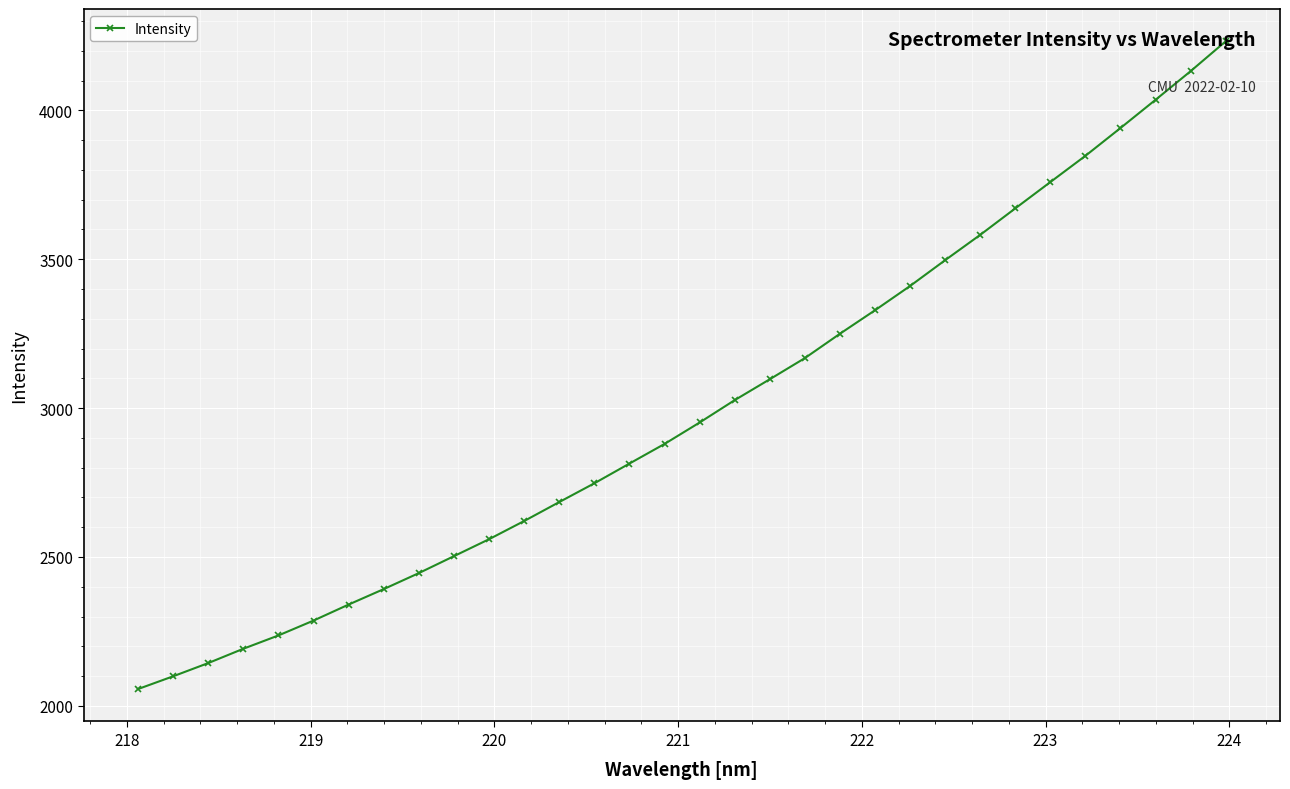

What is the difference between the maximum and second lowest values?

2132.6